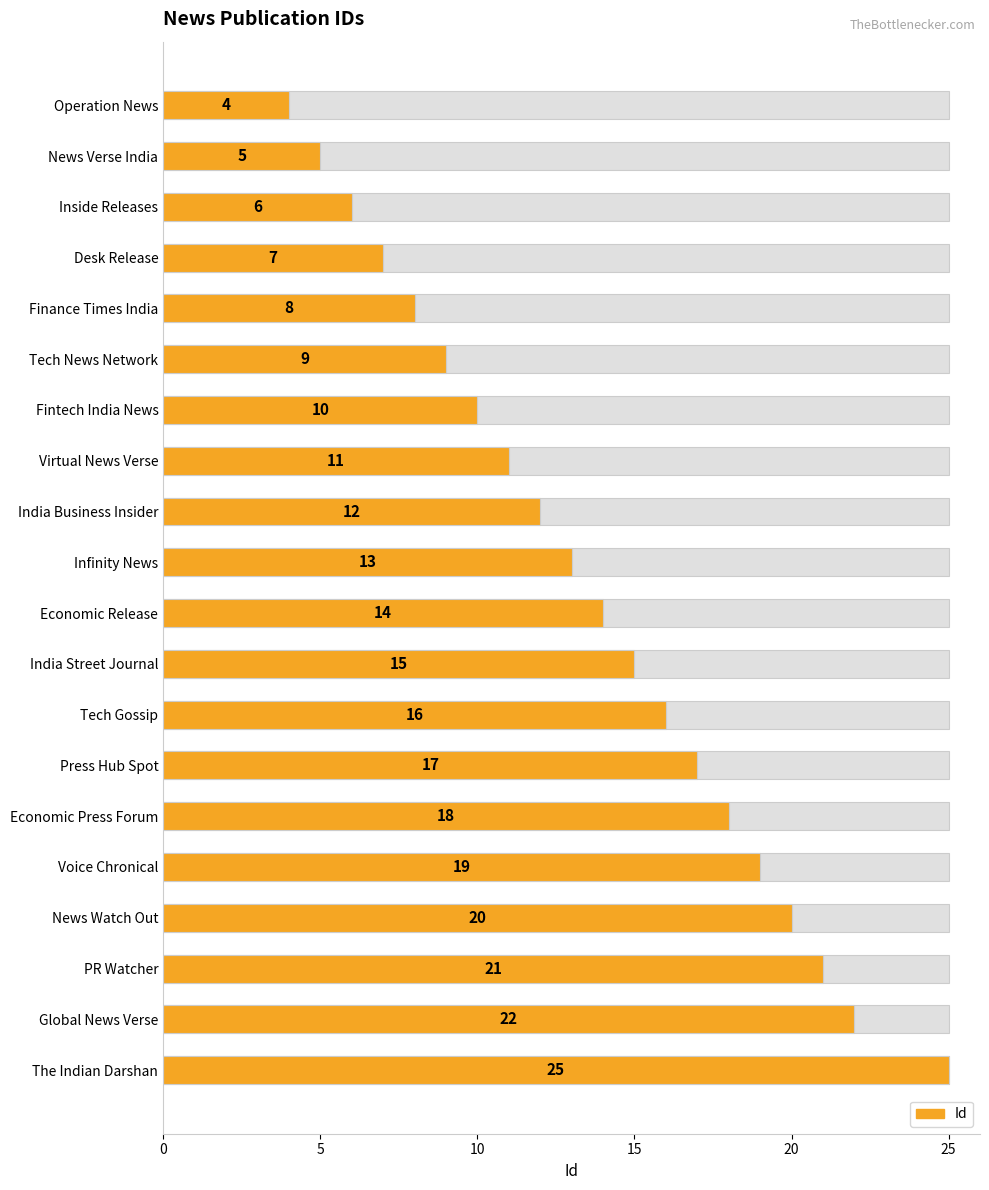

What is the value of the 19th bar from the left?

22